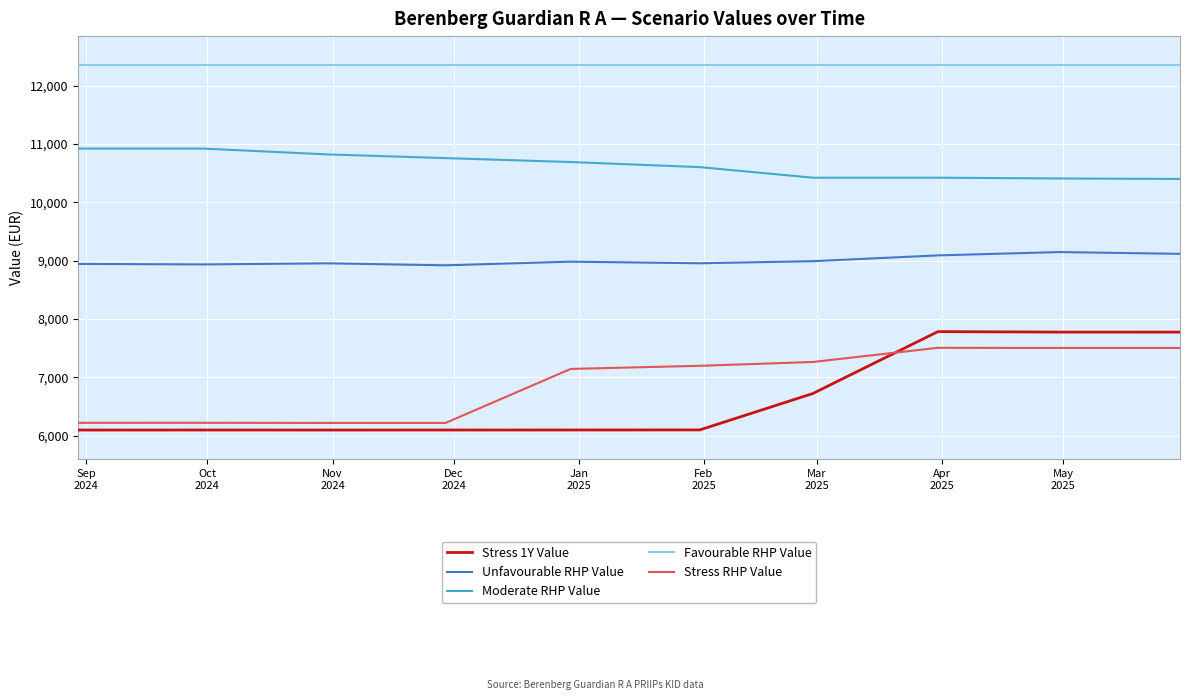

True or false: Unfavourable RHP Value and Favourable RHP Value intersect in this chart.

False